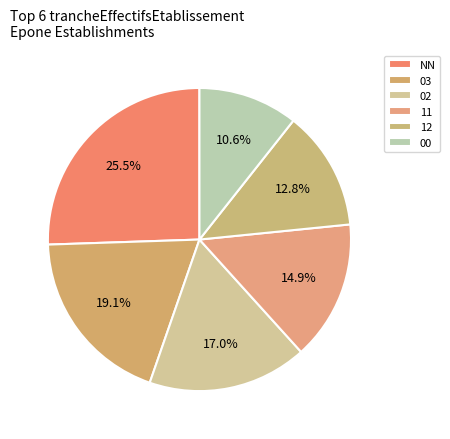

Which has a higher value, 03 or 11?

03